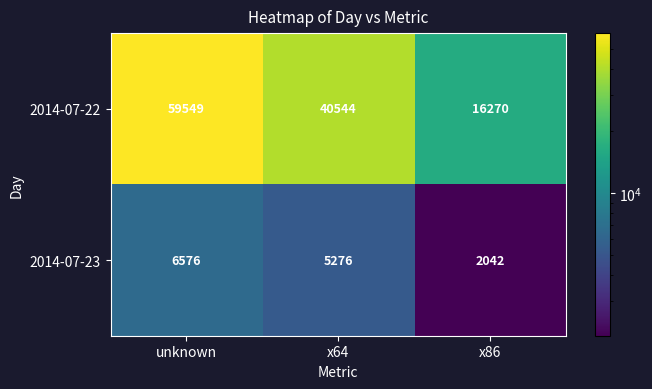

Reading left to right, extract all data points from this chart.

2014-07-22: unknown=59549	x64=40544	x86=16270
2014-07-23: unknown=6576	x64=5276	x86=2042